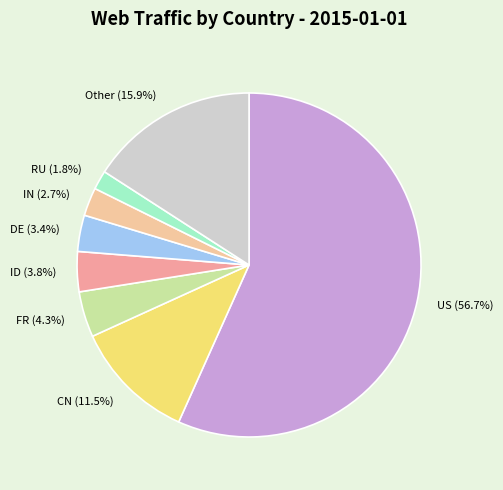

Does ID account for over 50% of the chart?

No